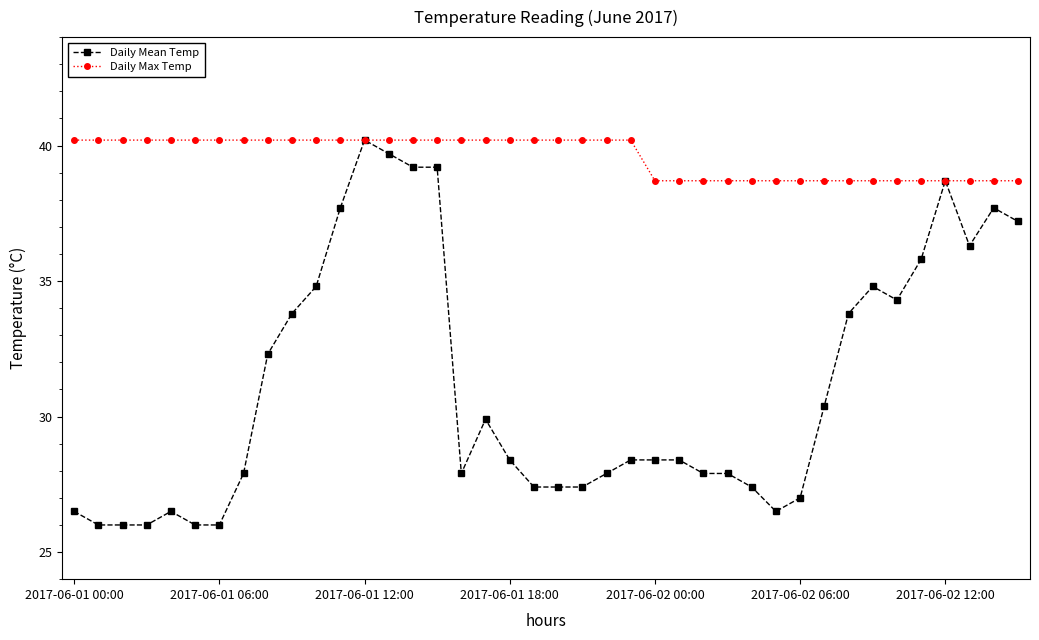

Reading left to right, transcribe all the data shown in this chart.

Daily Mean Temp: 26.5	26.0	26.0	26.0	26.5	26.0	26.0	27.9	32.3	33.8	34.8	37.7	40.2	39.7	39.2	39.2	27.9	29.9	28.4	27.4	27.4	27.4	27.9	28.4	28.4	28.4	27.9	27.9	27.4	26.5	27.0	30.4	33.8	34.8	34.3	35.8	38.7	36.3	37.7	37.2
Daily Max Temp: 40.2	40.2	40.2	40.2	40.2	40.2	40.2	40.2	40.2	40.2	40.2	40.2	40.2	40.2	40.2	40.2	40.2	40.2	40.2	40.2	40.2	40.2	40.2	40.2	38.7	38.7	38.7	38.7	38.7	38.7	38.7	38.7	38.7	38.7	38.7	38.7	38.7	38.7	38.7	38.7